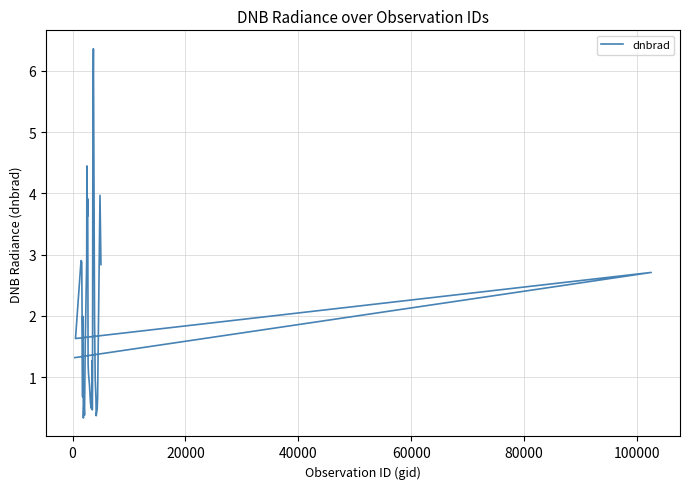

True or false: the data shows 1.1 at 40000.

False